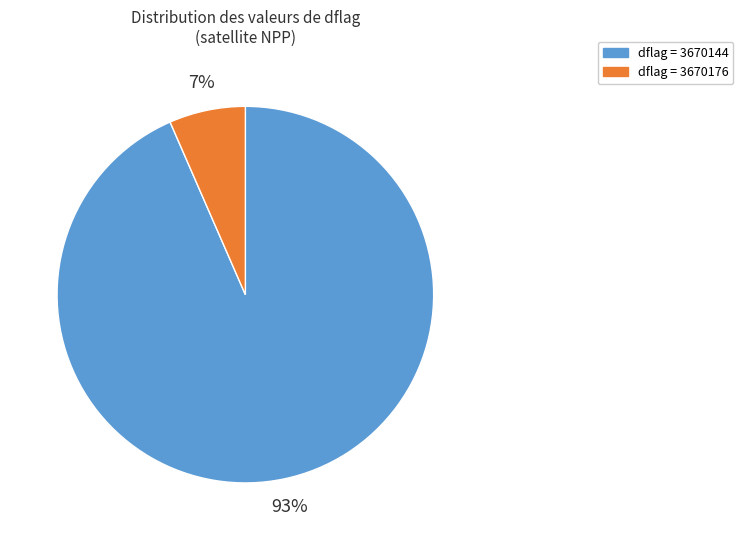

To the nearest percent, what is the average slice percentage?

50%